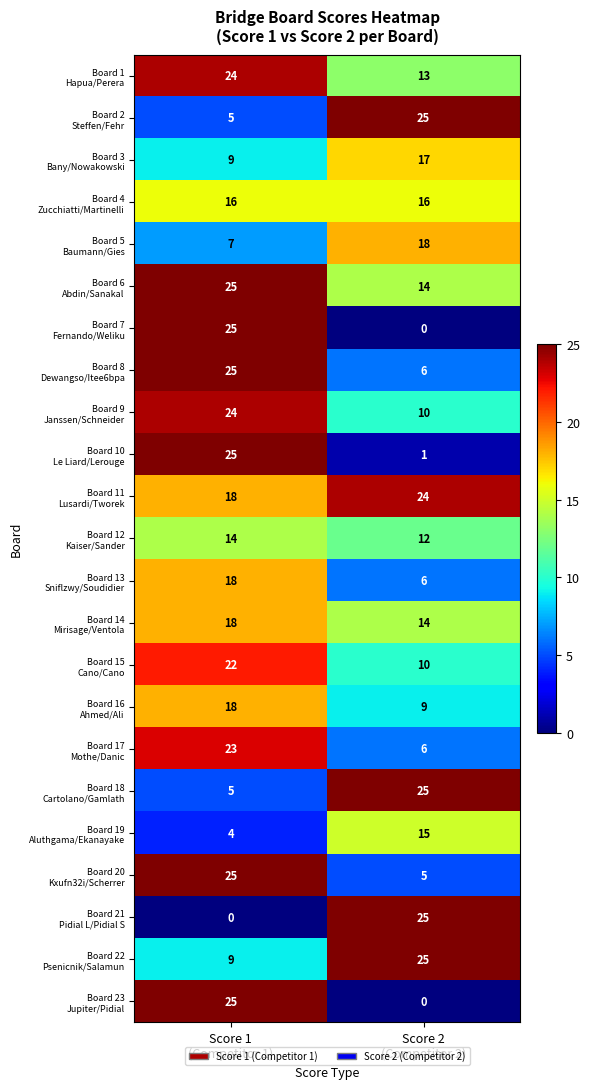

What is the maximum value shown in the chart?

25